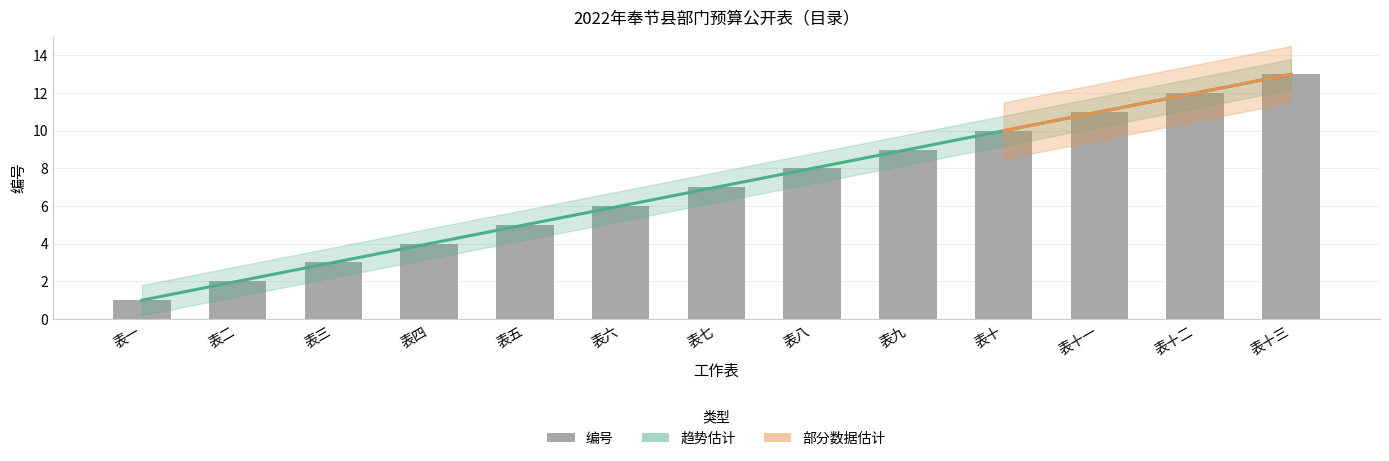

List the labels in order of value, smallest first.

表一, 表二, 表三, 表四, 表五, 表六, 表七, 表八, 表九, 表十, 表十一, 表十二, 表十三